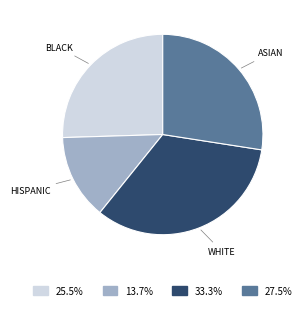

Does any single category account for the majority?

No